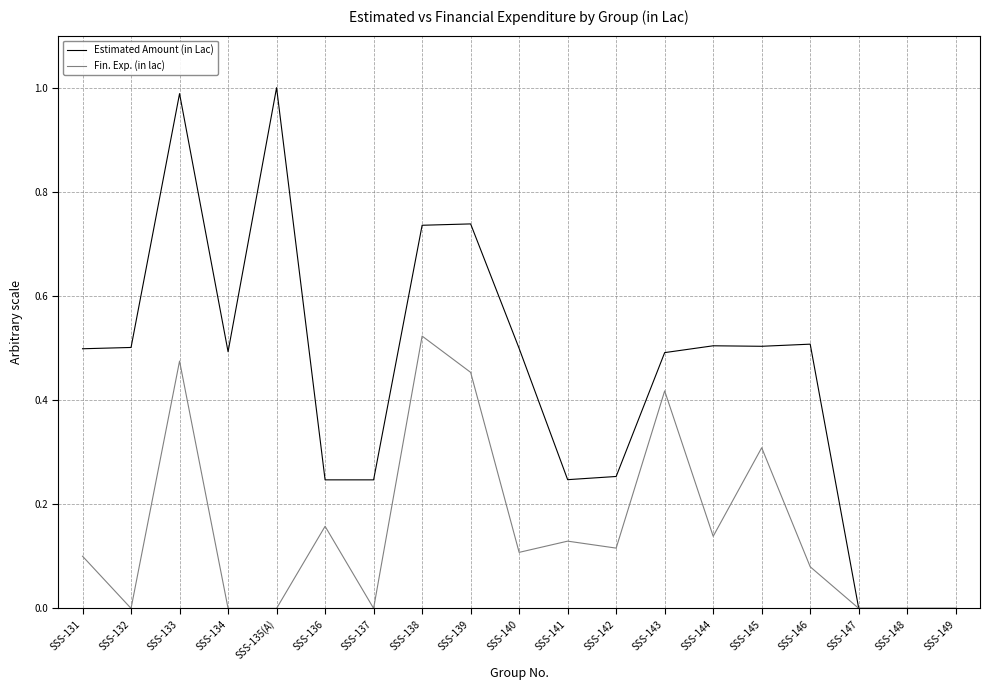

Which series has the largest total across all categories?

Estimated Amount (in Lac)